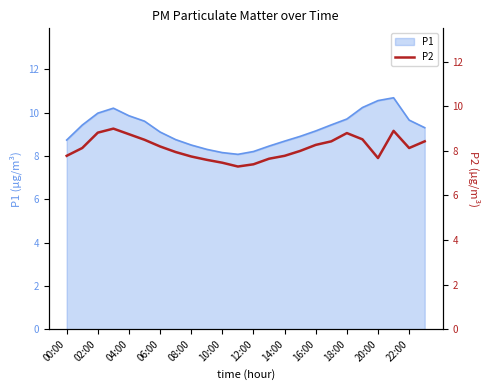

What is the highest value of the P1 series?

10.7